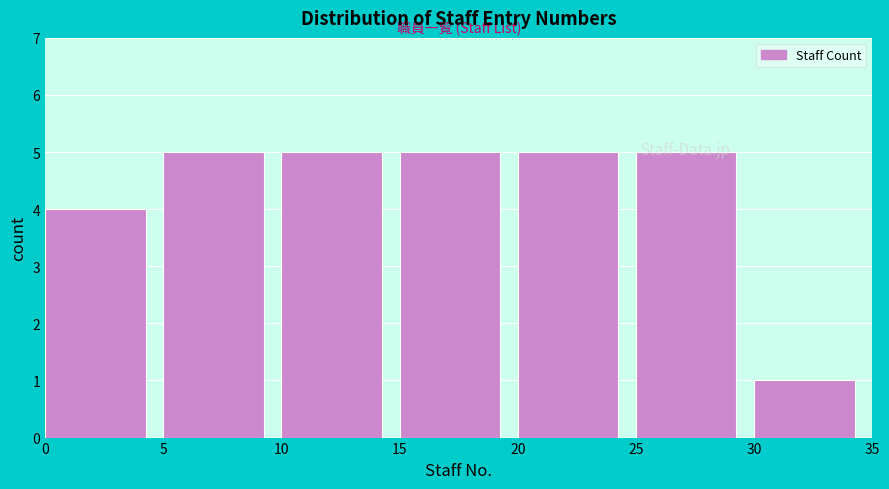

What is the height of the bar covering 25 to 30 on the x-axis? The values are not printed on the chart, so give them approximately, as read against the axis.

5